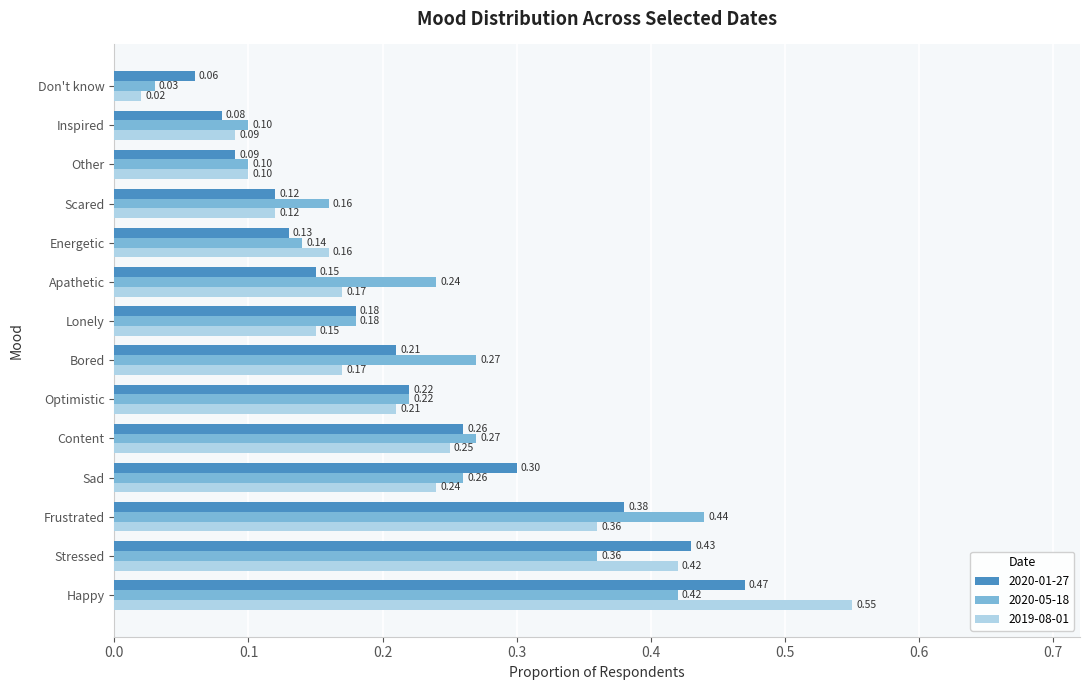

Read the 2020-01-27 value at Inspired.

0.1